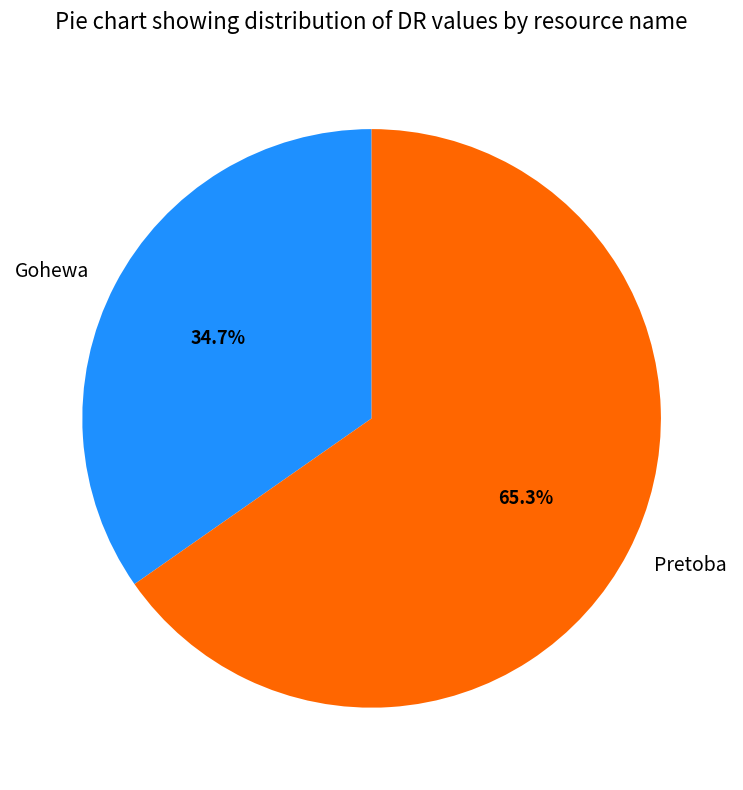

What is the largest slice in the pie chart?

Pretoba